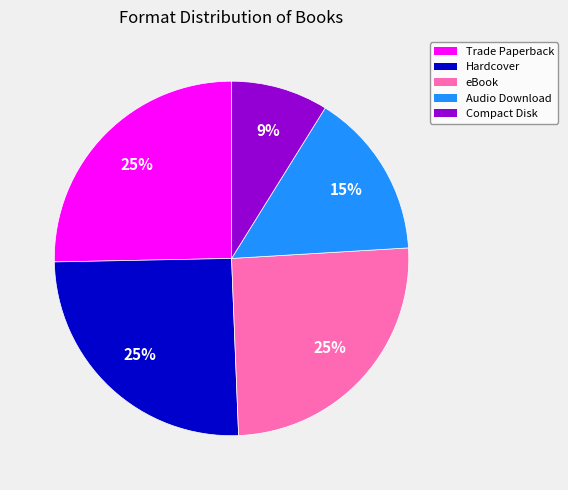

To the nearest percent, what is the combined percentage of Compact Disk and Audio Download?

24%